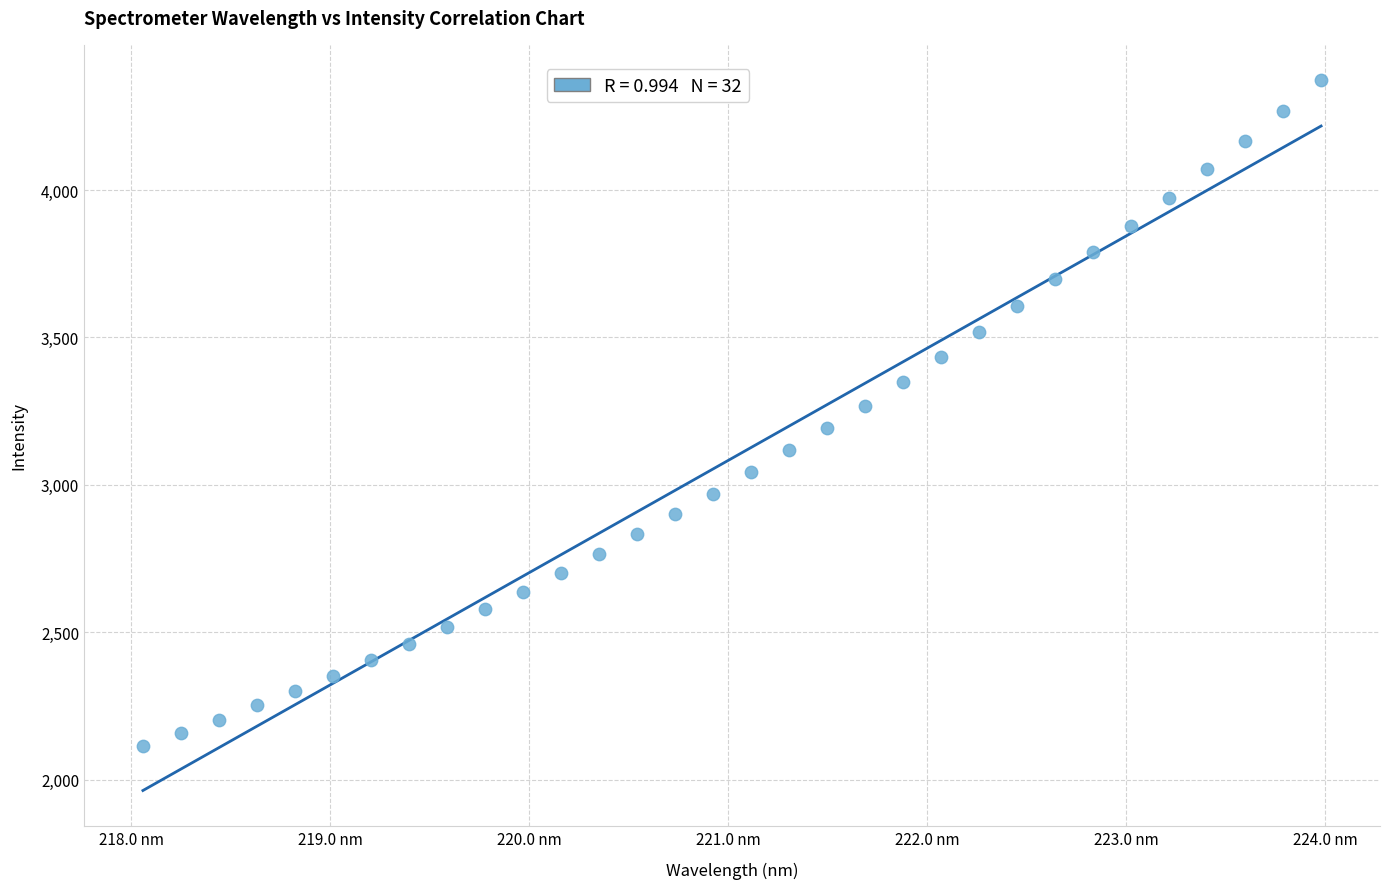

What is the range of Y values (max minus min)?

2258.4